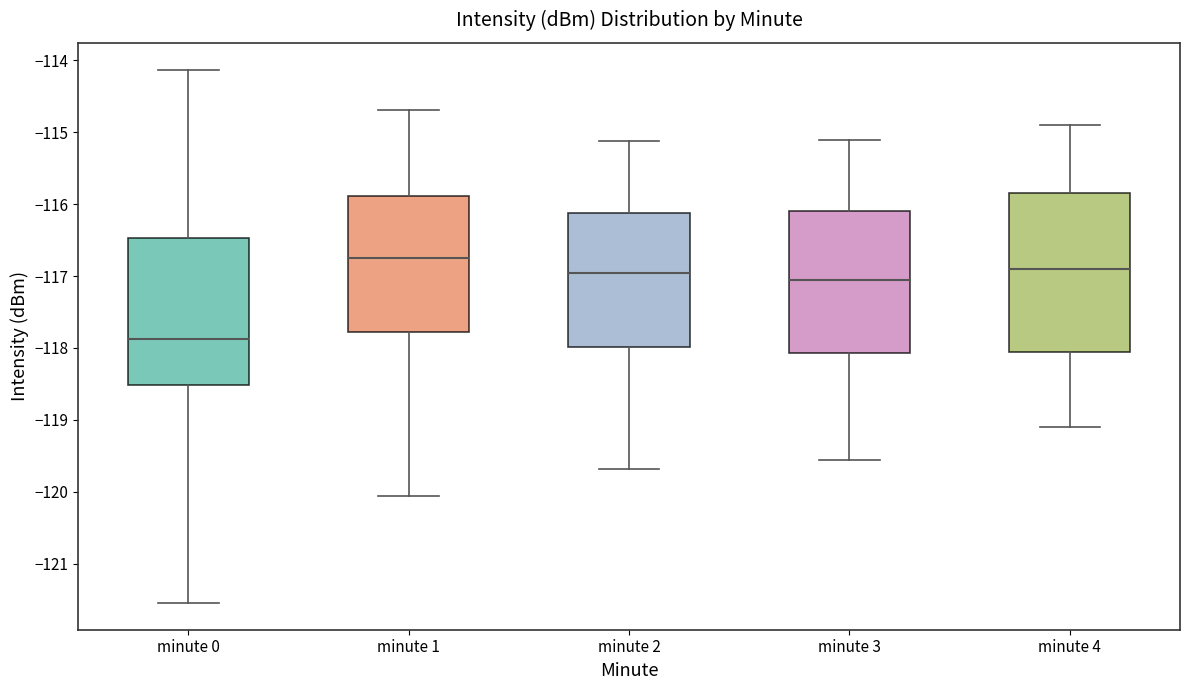

Which box is the tallest, from its lower edge to its upper edge?

minute 4